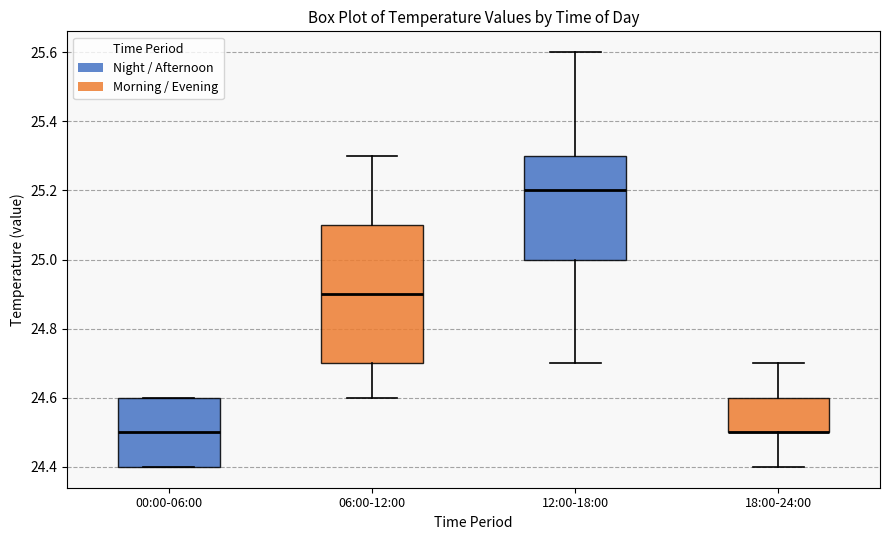

Reading left to right, transcribe this box plot: for each box, give where its median line is, the range the box spans, and where its two whiskers end, as read against the y-axis. The values are not printed on the chart, so give them approximately, as read against the axis.

00:00-06:00: median 24.5, box 24.4 to 24.6, whiskers 24.4 to 24.6
06:00-12:00: median 24.9, box 24.7 to 25.1, whiskers 24.6 to 25.3
12:00-18:00: median 25.2, box 25.0 to 25.3, whiskers 24.7 to 25.6
18:00-24:00: median 24.5 (drawn on the box's lower edge), box 24.5 to 24.6, whiskers 24.4 to 24.7